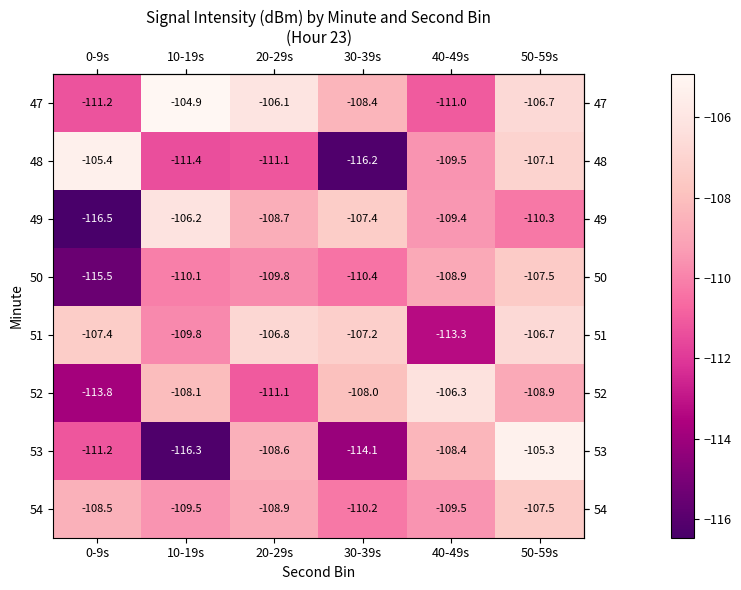

At which category does the chart reach its minimum across all series?

0-9s